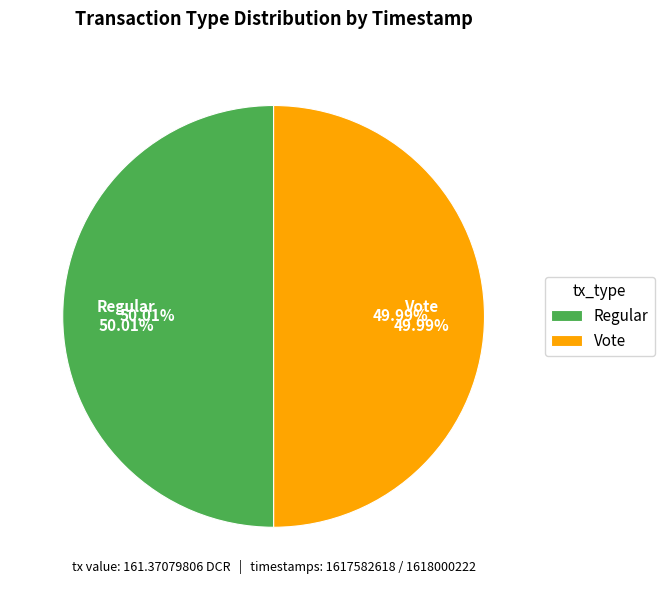

The Regular slice represents 50% of the pie. True or false?

True